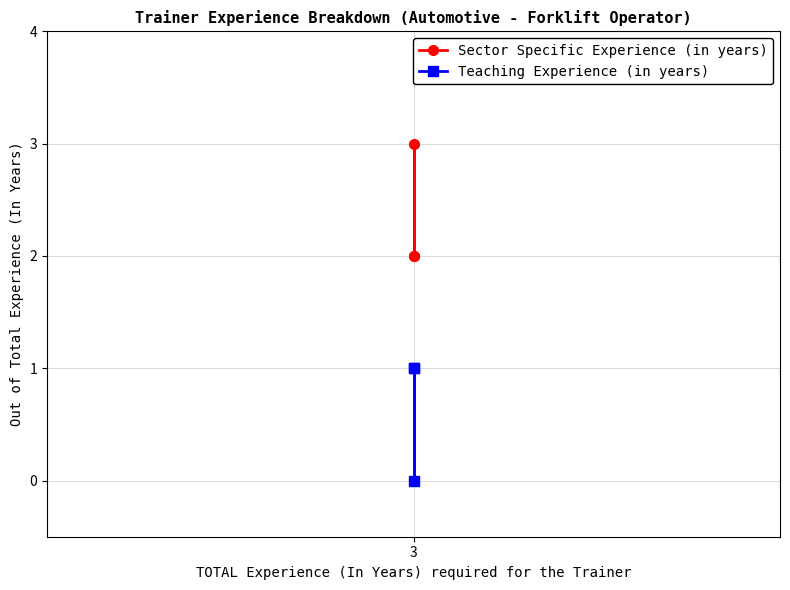

What is the greatest value displayed?

3